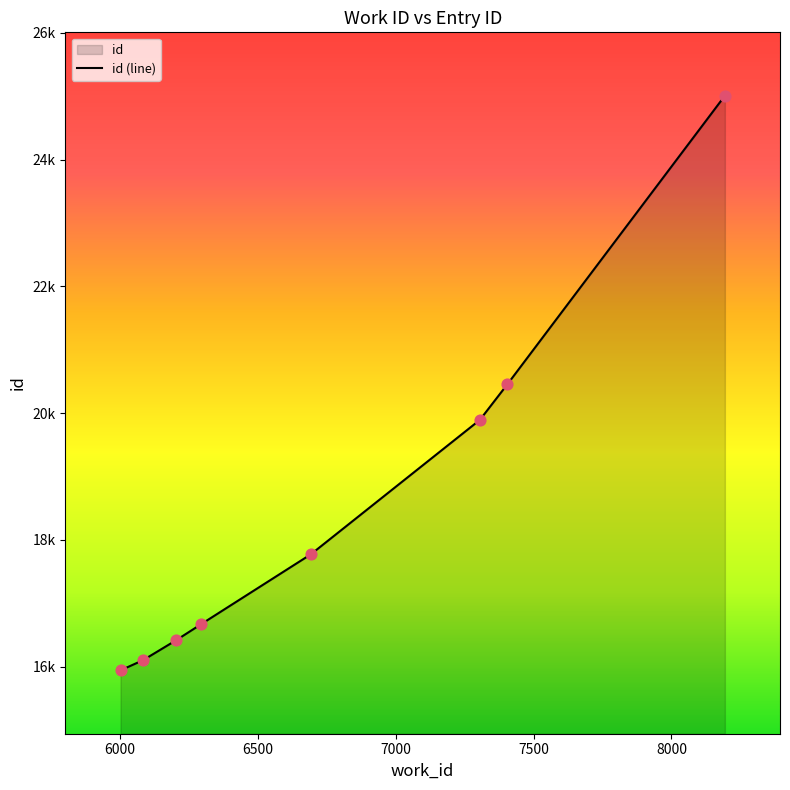

Which has a higher value, 6202 or 6293?

6293